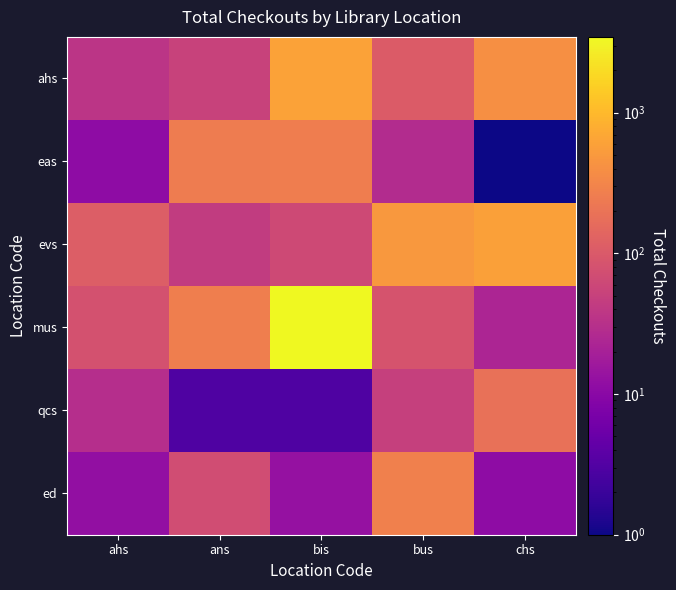

Reading right to left, extract all data points from this chart.

ahs: chs=409	bus=107	bis=602	ans=52	ahs=36
eas: chs=1	bus=28	bis=262	ans=254	ahs=11
evs: chs=592	bus=494	bis=63	ans=43	ahs=112
mus: chs=23	bus=84	bis=3461	ans=266	ahs=79
qcs: chs=187	bus=49	bis=3	ans=3	ahs=30
ed: chs=11	bus=274	bis=13	ans=69	ahs=12